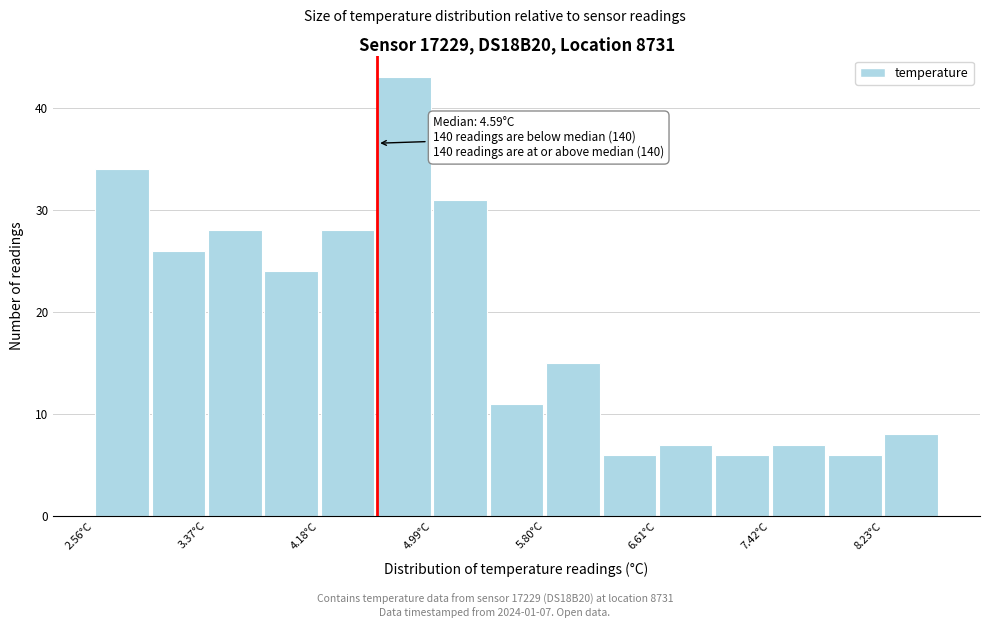

Which range on the x-axis has the tallest bar?

4.6 to 5.0